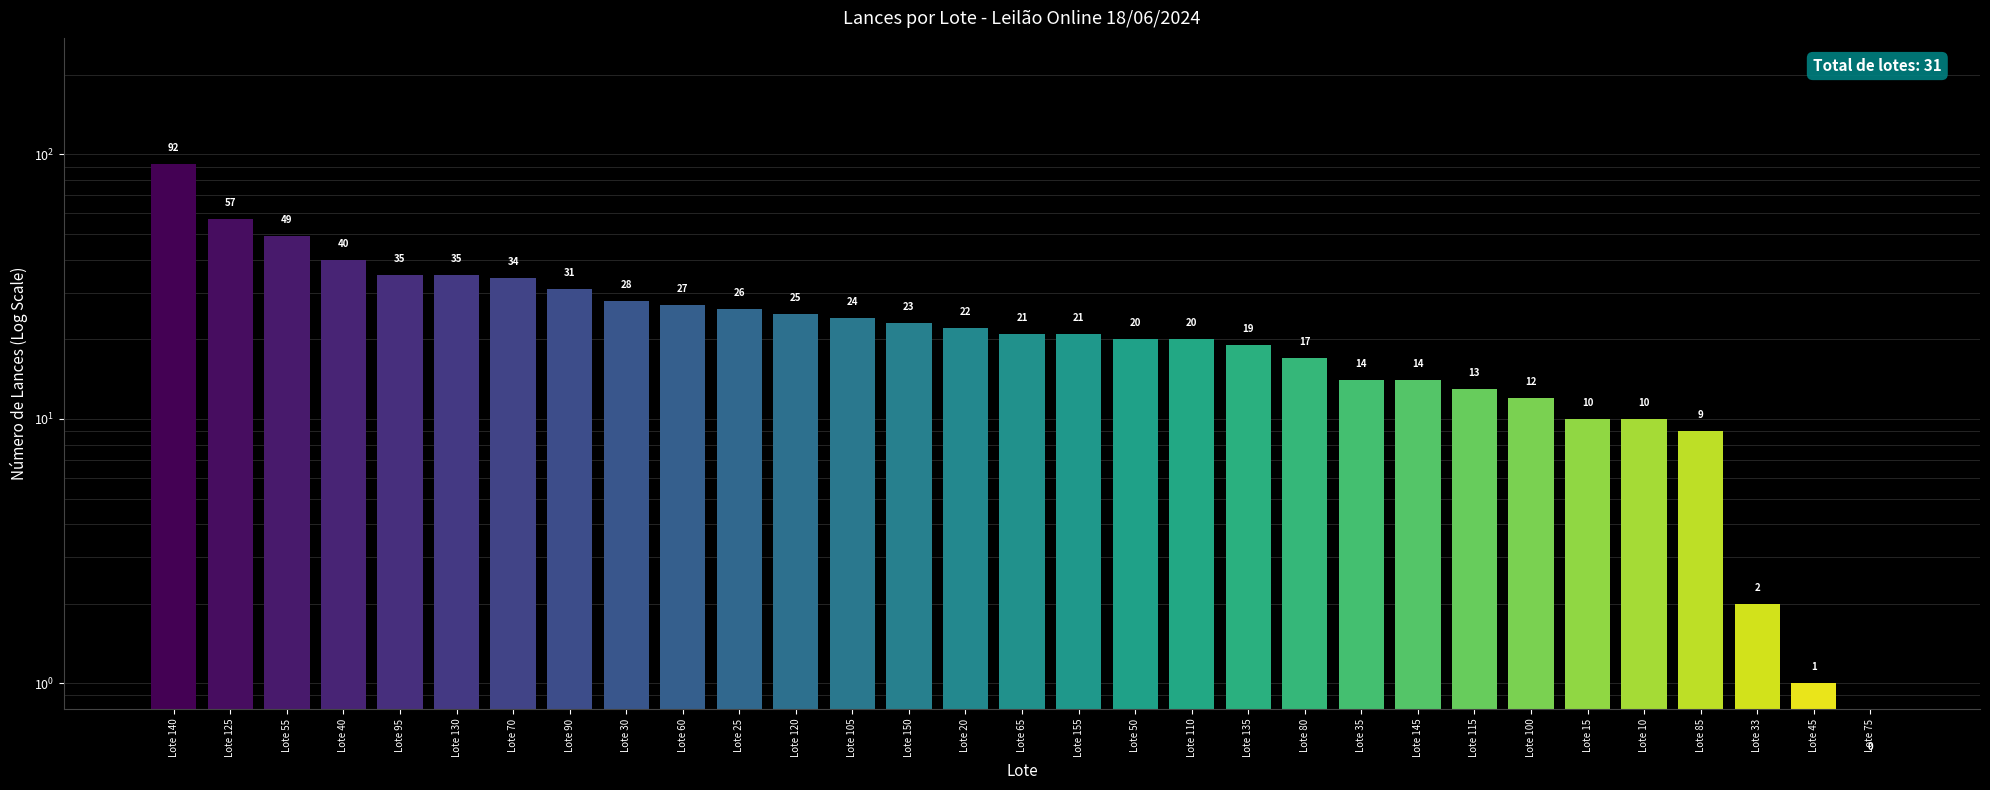

True or false: the data shows 9.6 at Lote 155.

False